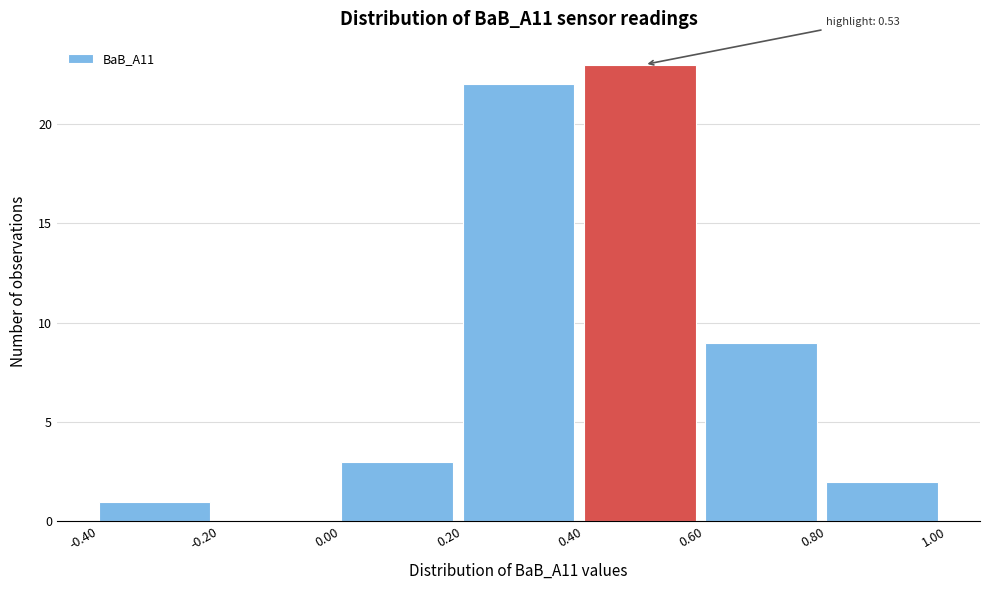

Which range on the x-axis has the tallest bar?

0.40 to 0.60